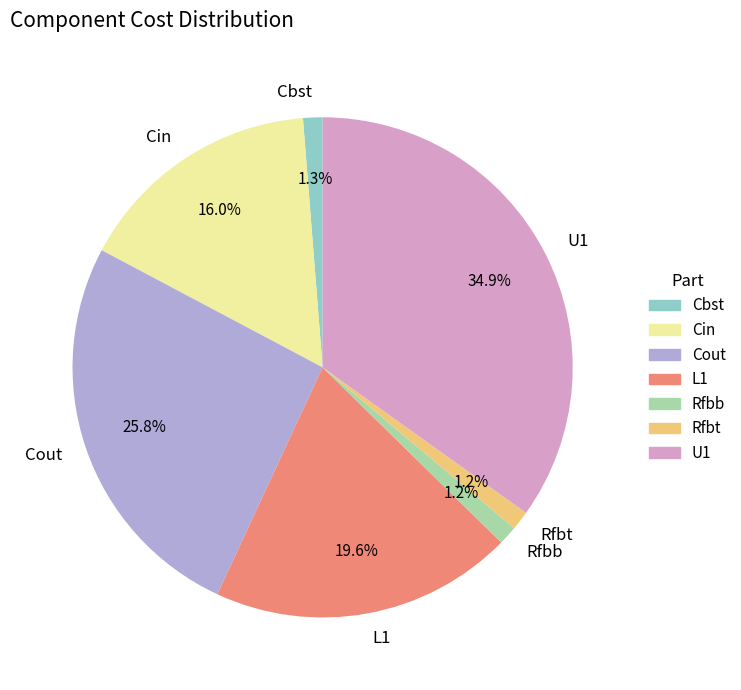

True or false: U1 accounts for 35% of the total.

True